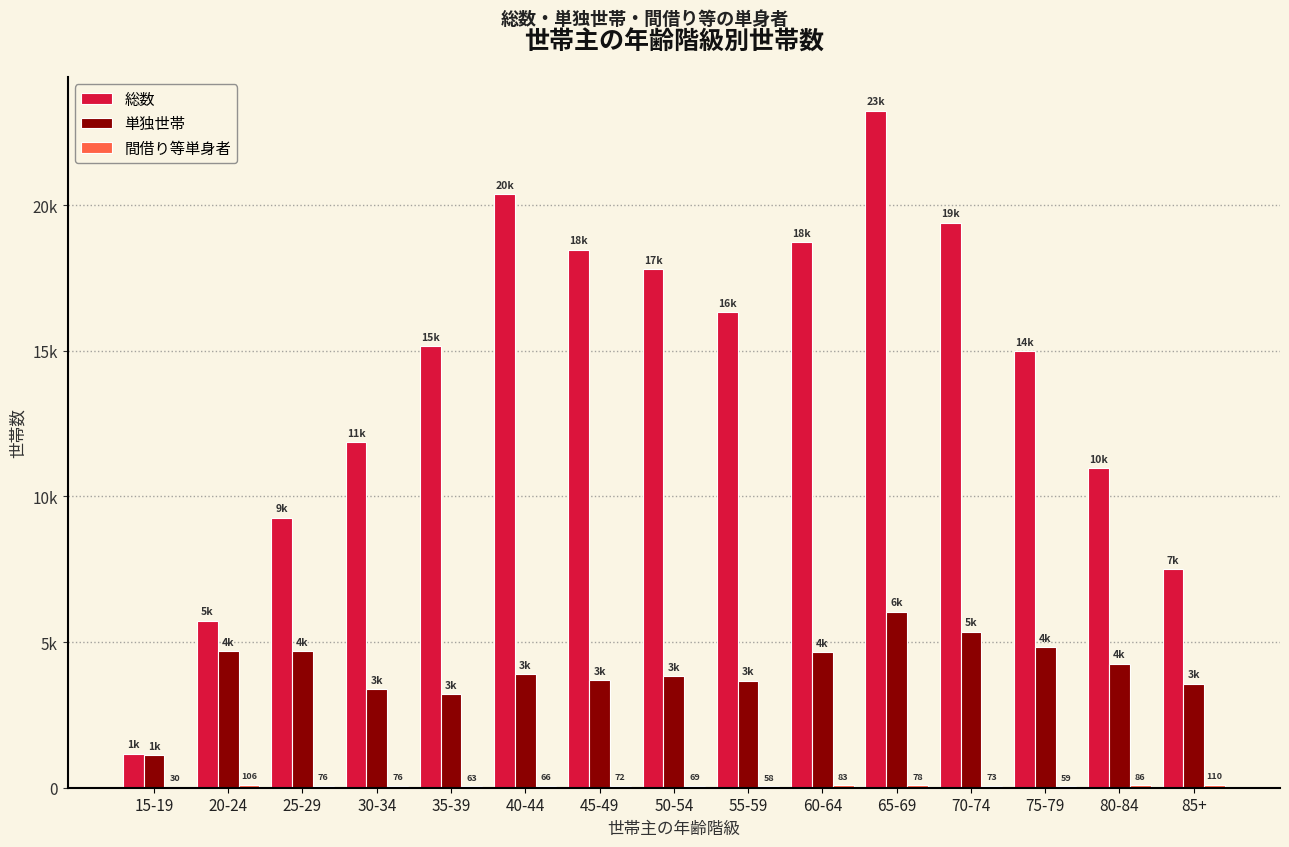

What is the highest value of the 単独世帯 series?

6039